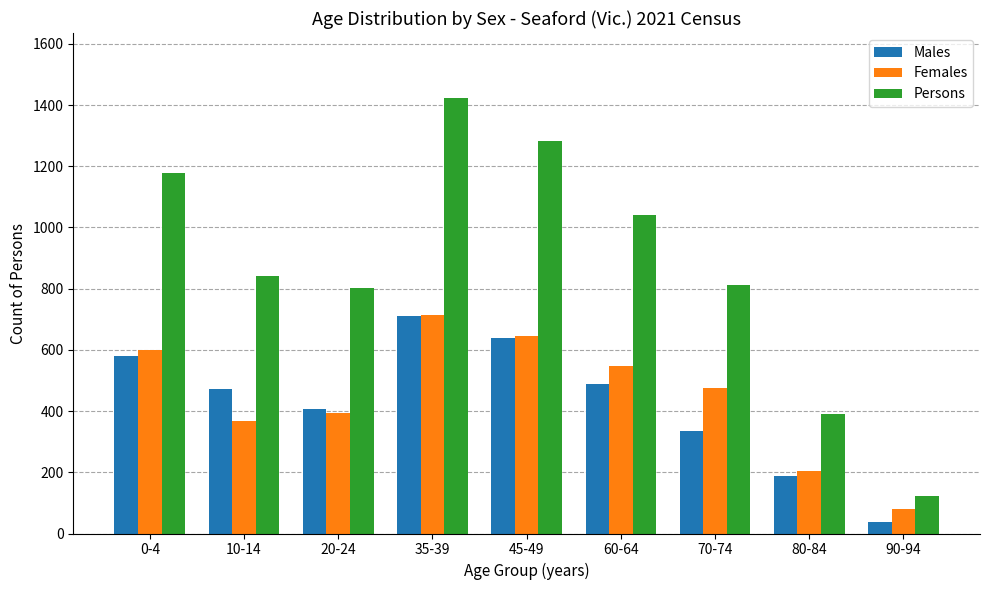

Which series has the largest range (max minus min)?

Persons